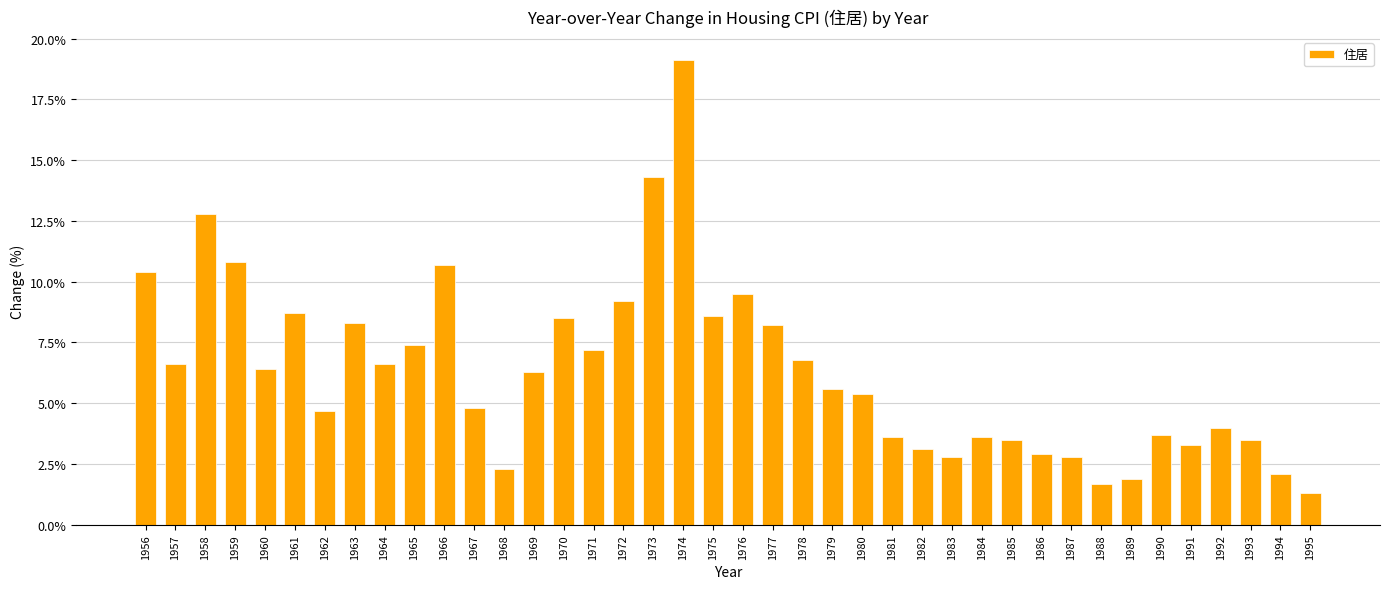

What is the difference between the values at 1961 and 1994?

6.6